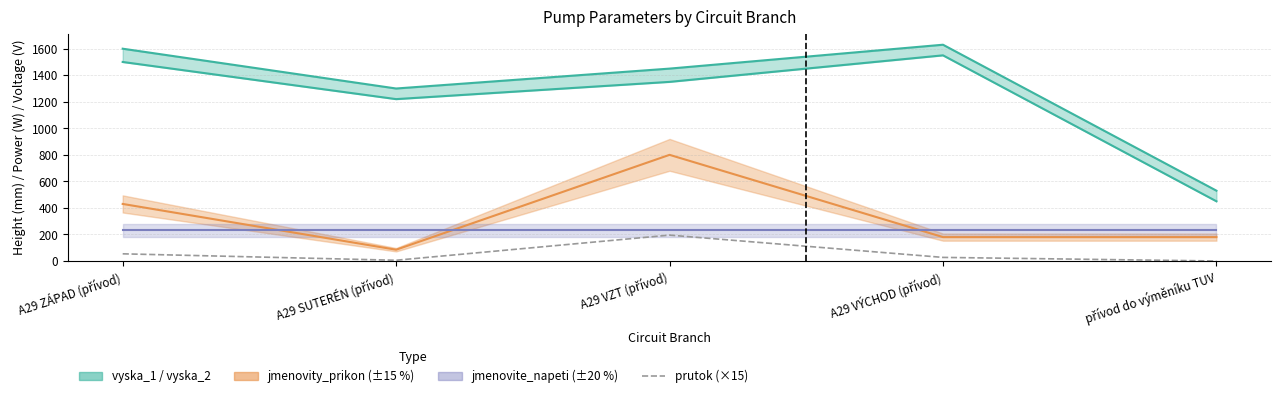

At which category does the data reach its first local peak?

A29 VZT (přívod)